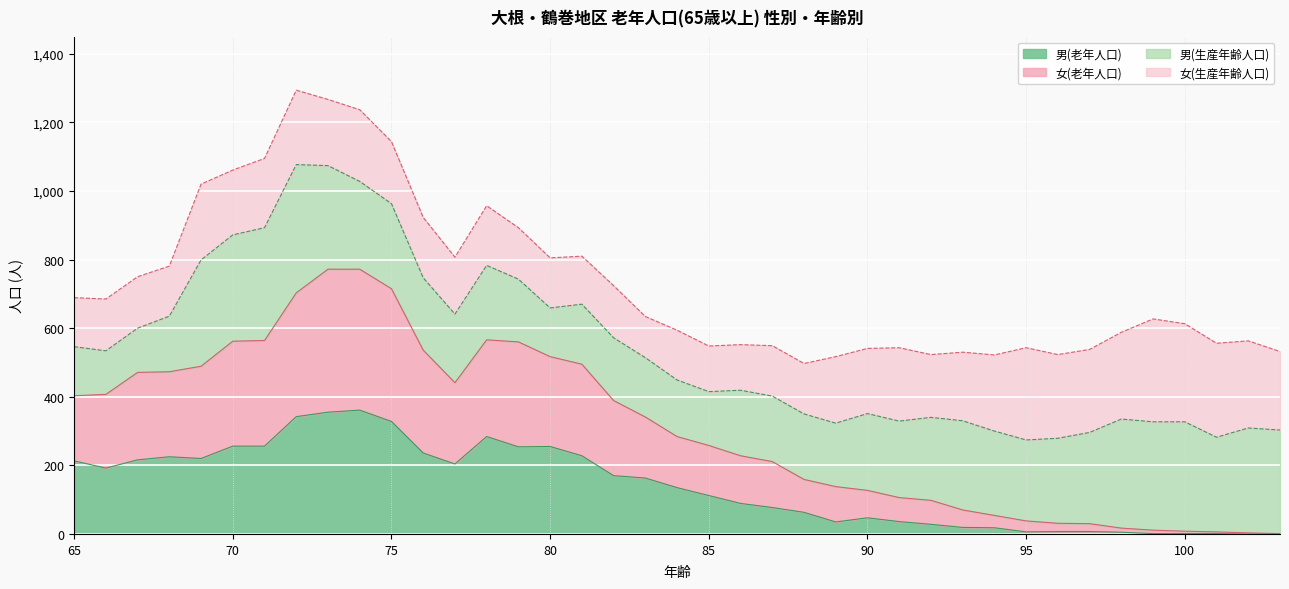

Does the chart display data point markers on the line(s)?

No